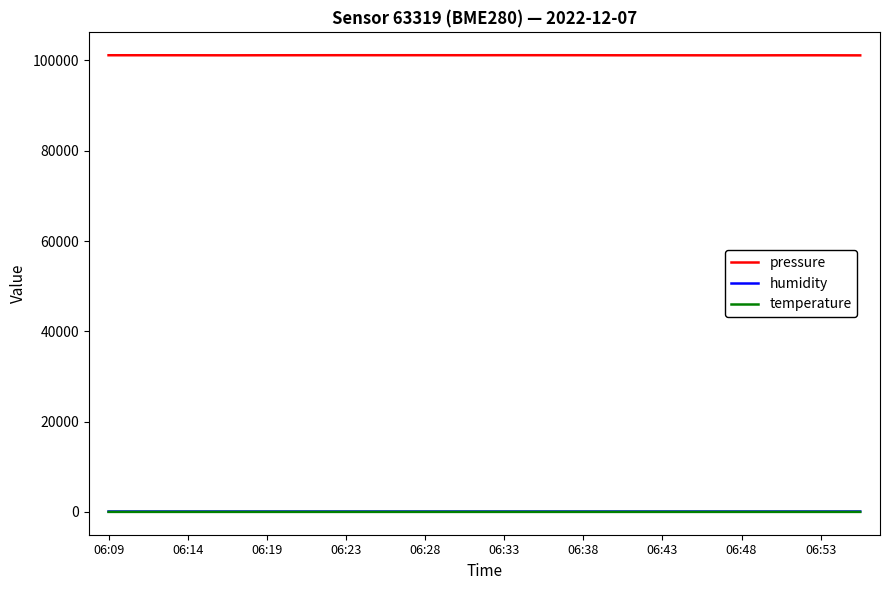

True or false: pressure and temperature intersect in this chart.

False